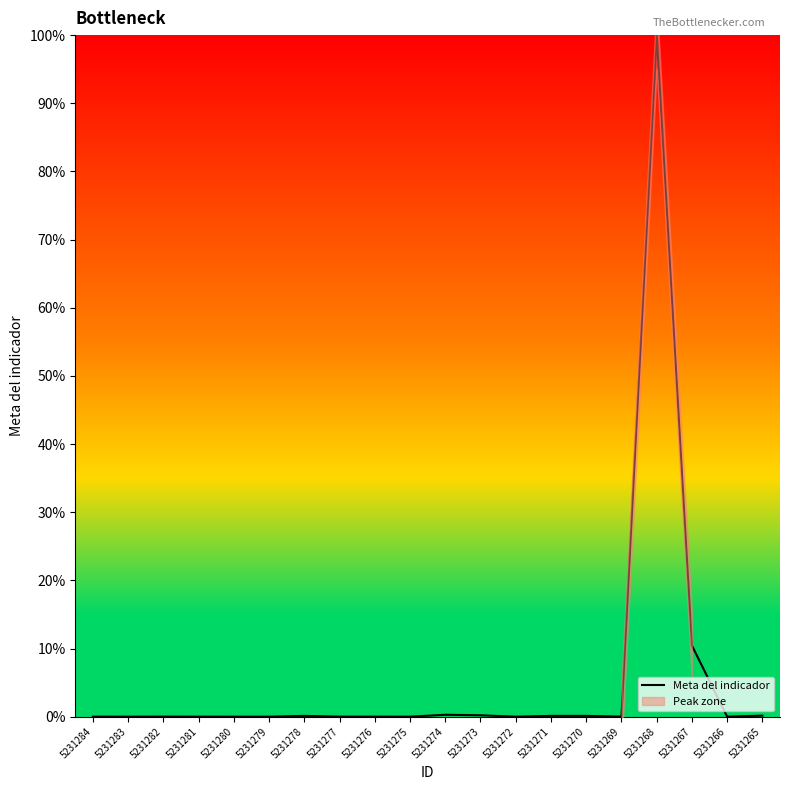

The value at 5231268 is 20.6. True or false?

False